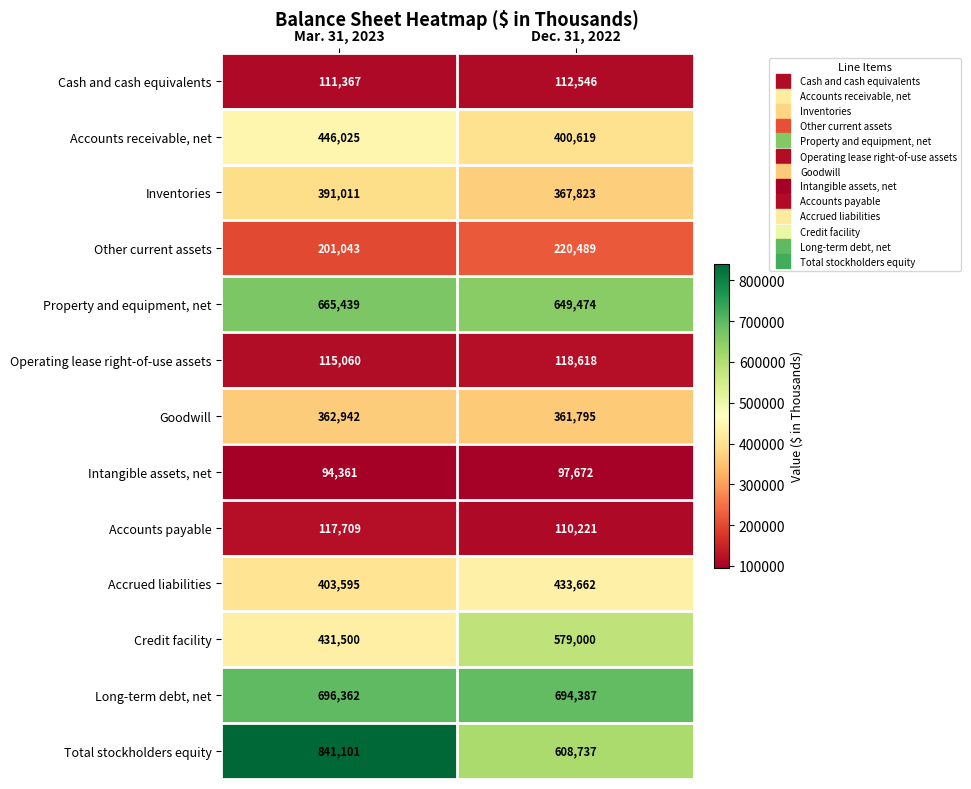

What is the difference between the highest and lowest values at Dec. 31, 2022?

596715